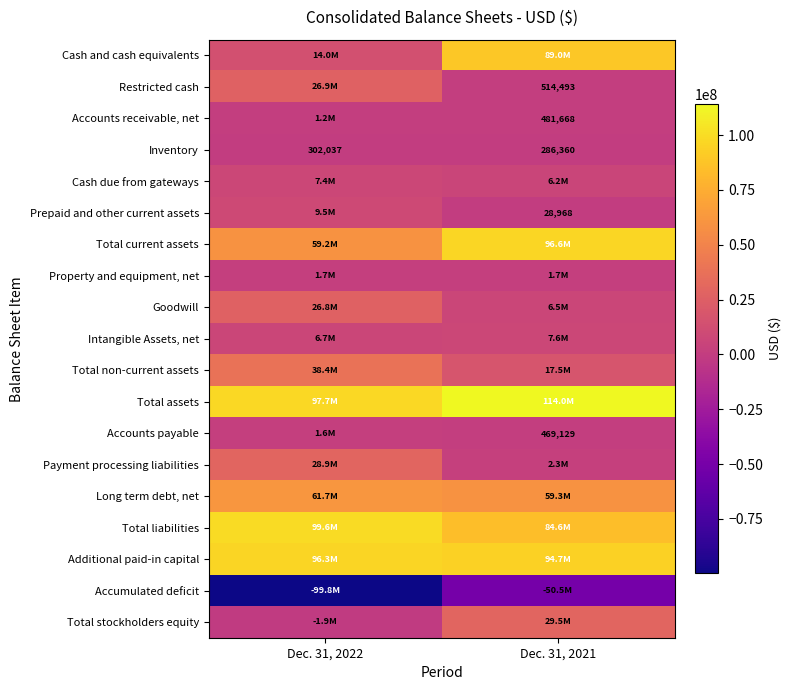

Read the Inventory value at Dec. 31, 2021, to the nearest 100.

286400